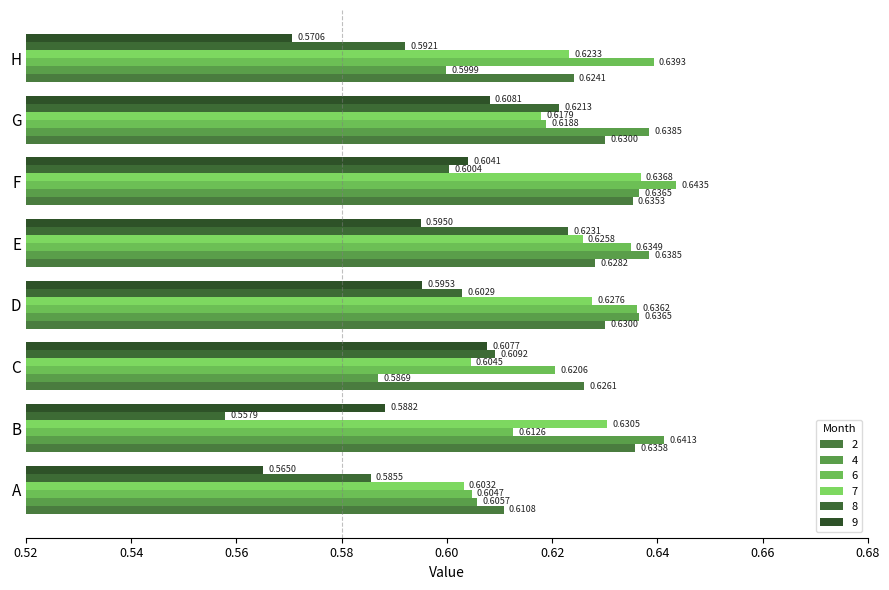

Count the number of data series in this chart.

6